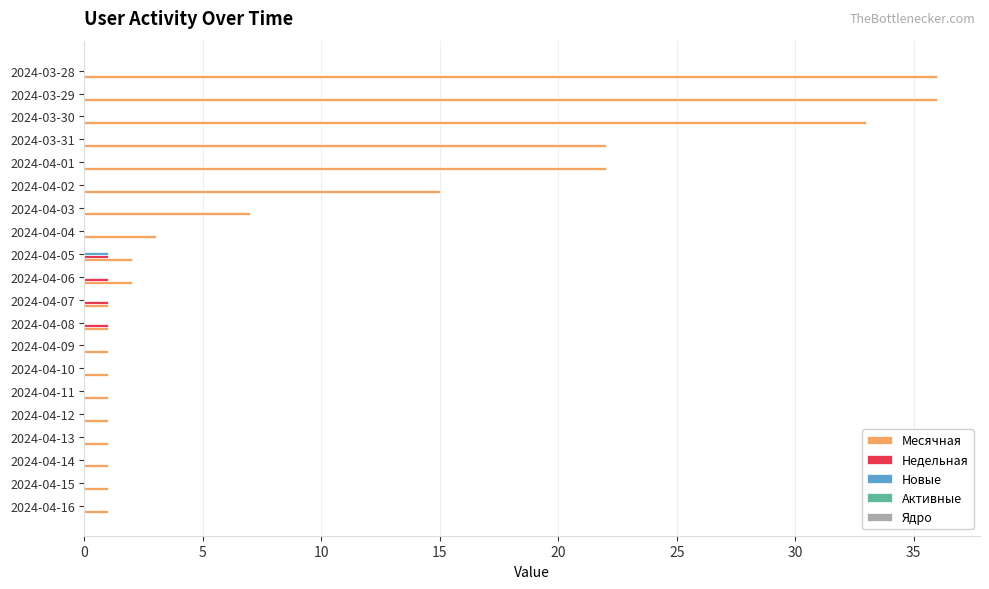

Between 2024-04-02 and 2024-03-31, which series saw the biggest shift?

Месячная